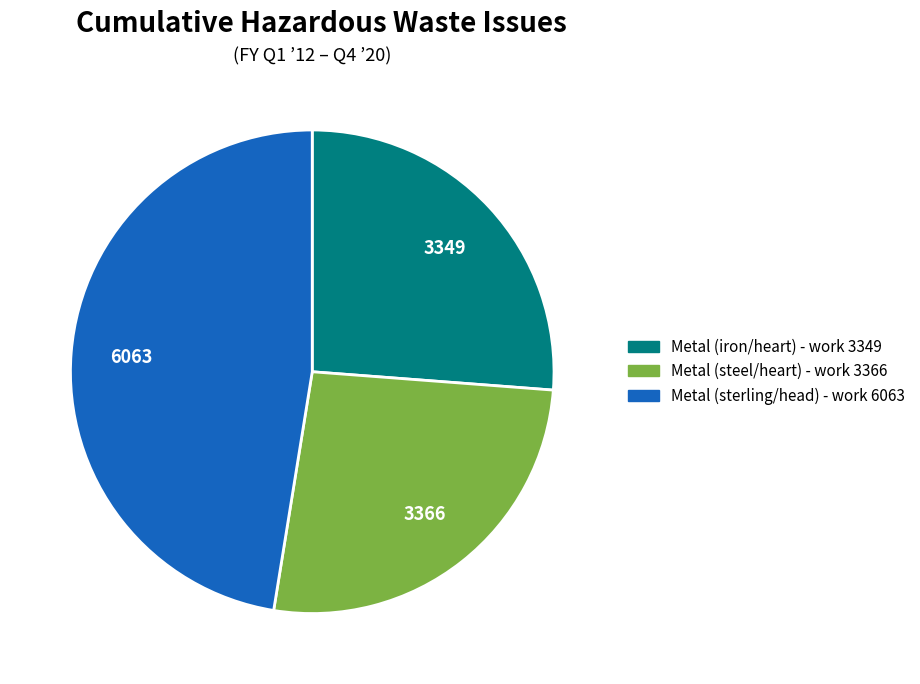

Approximately how many times larger is the value at Metal (iron/heart) - work 3349 compared to Metal (steel/heart) - work 3366?

1.0